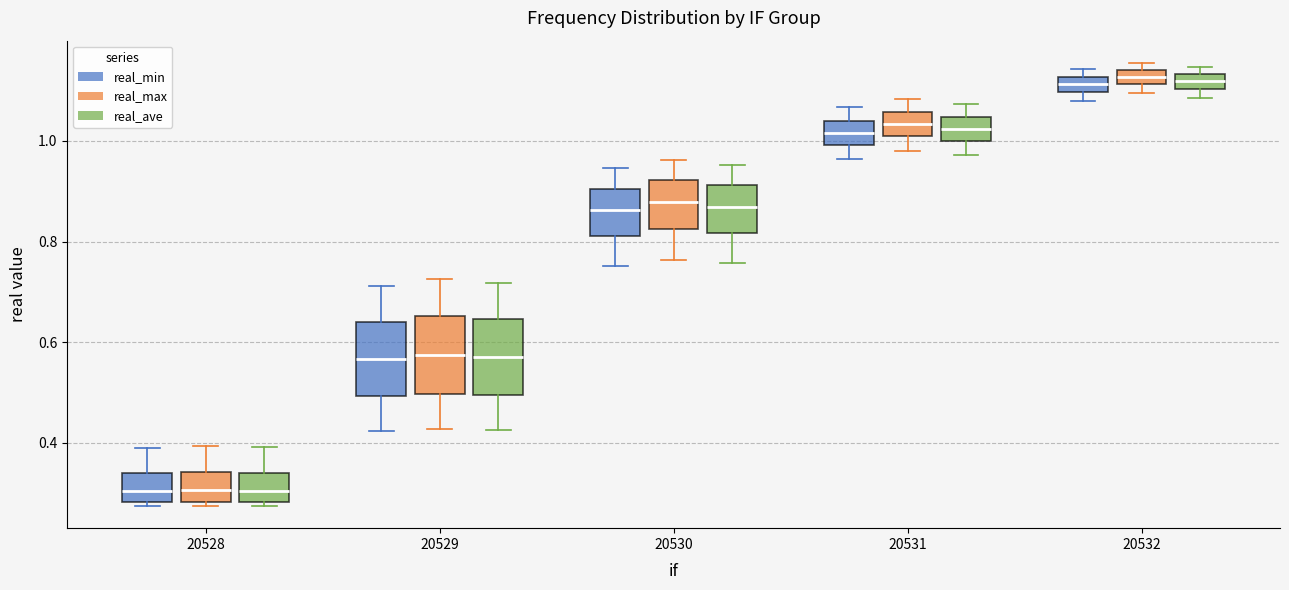

Where does the upper whisker of the box for 20530 (real_min) end on the y-axis? The values are not printed on the chart, so give them approximately, as read against the axis.

0.94